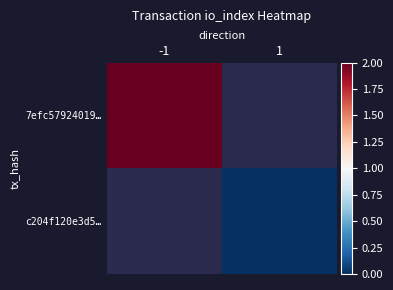

What value does the 7efc57924019… series have at -1?

2.0